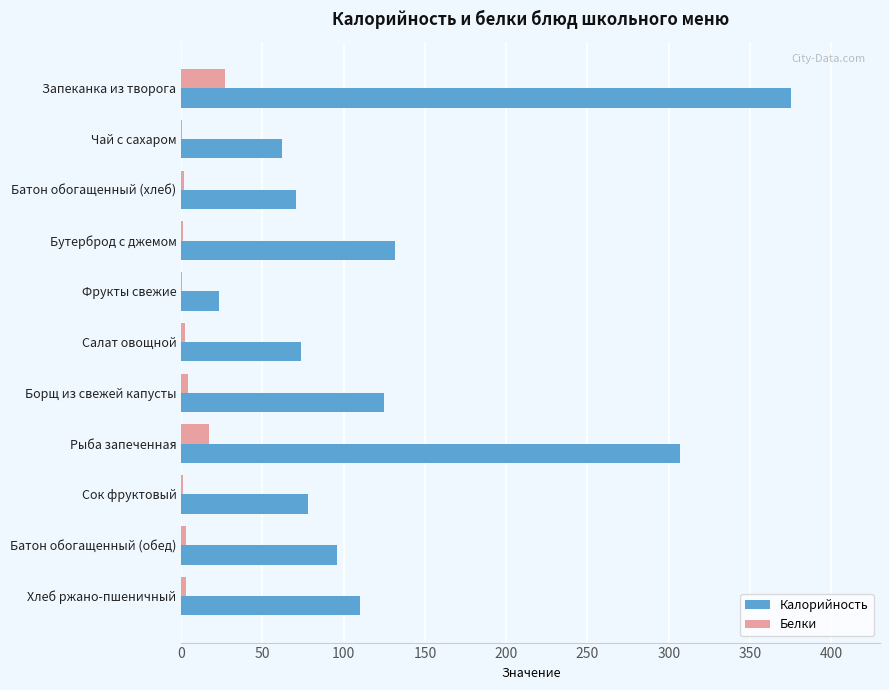

True or false: Калорийность has a value of 211.7 at Бутерброд с джемом.

False